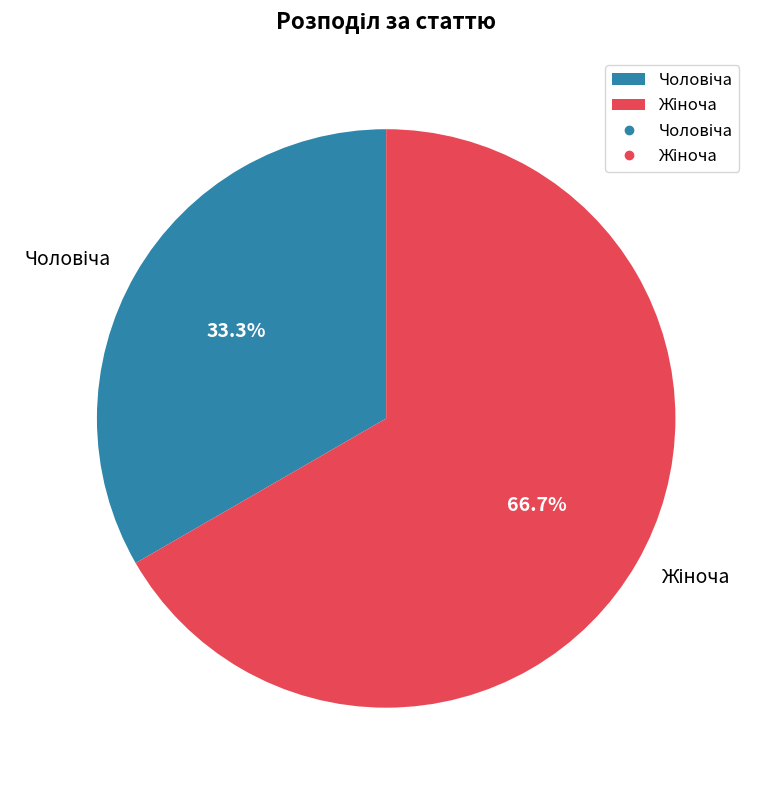

Is there a majority slice in this chart?

Yes